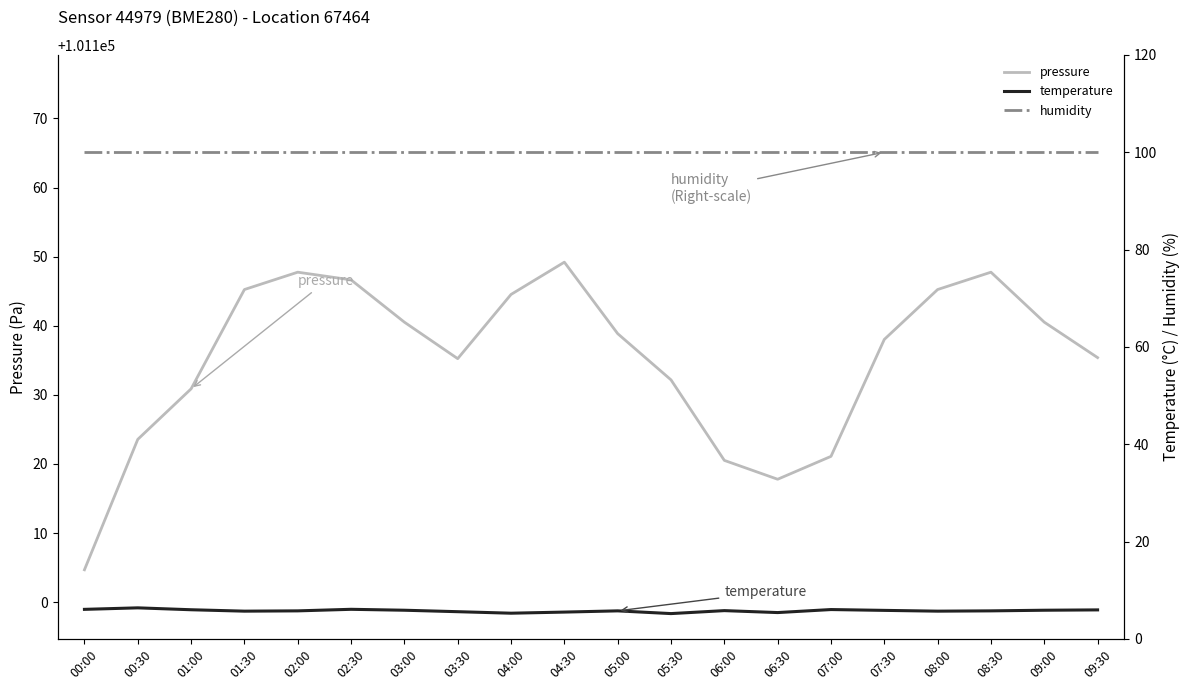

Is it true that temperature equals 5.9 at 09:00?

True